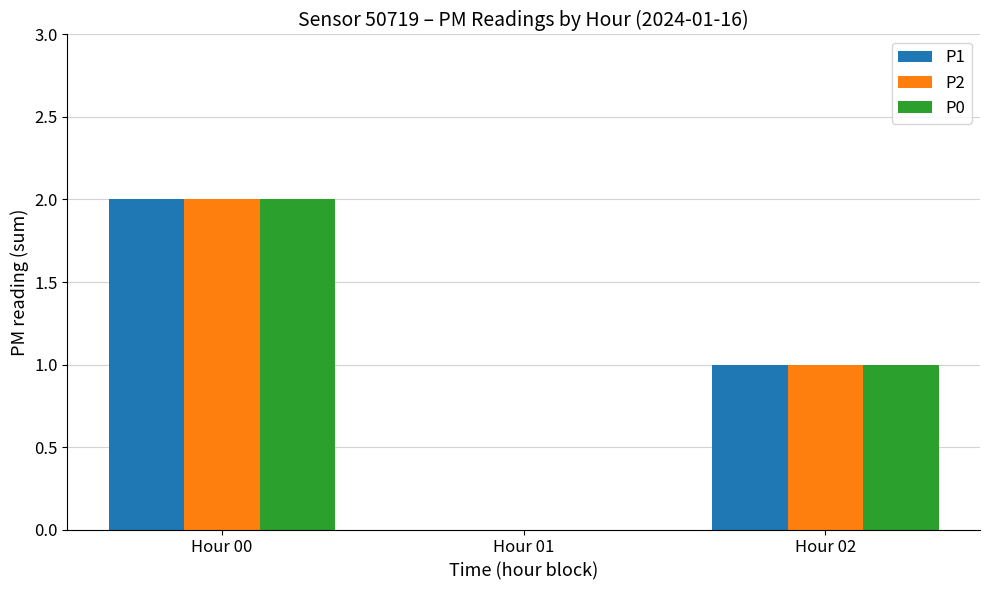

At which category is the sum across all series the highest?

Hour 00